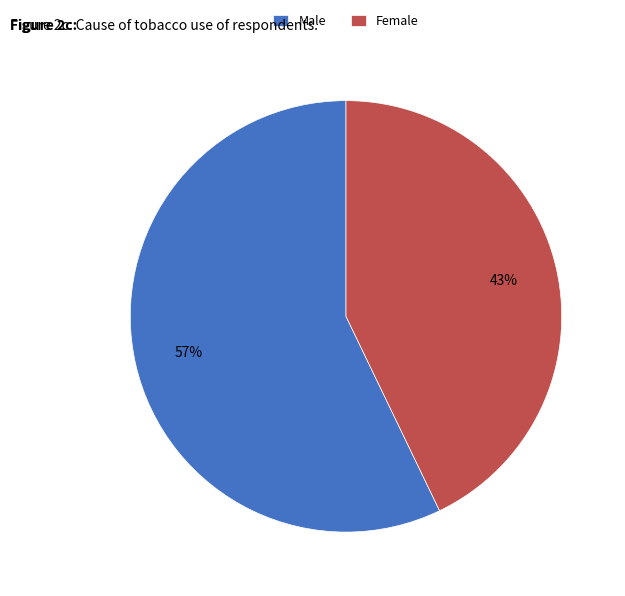

True or false: Female accounts for 43% of the total.

True